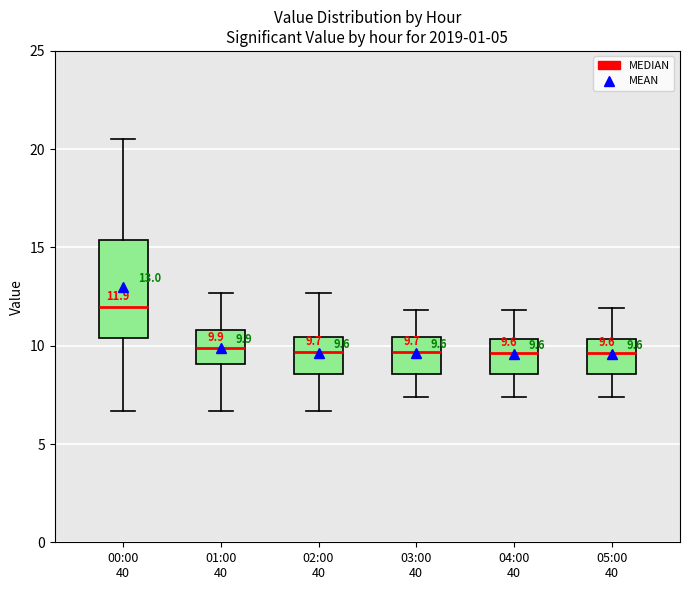

Which box's median line is the highest?

00:00 40